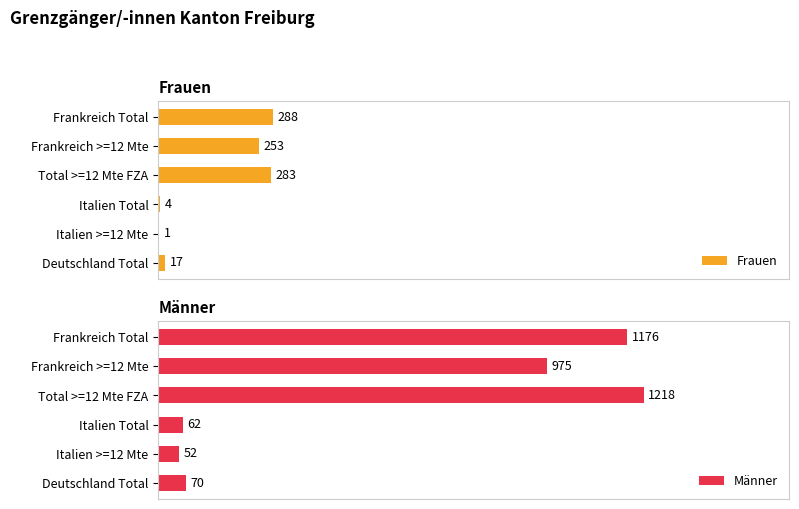

List the series in order of their overall mean, highest first.

Männer, Frauen